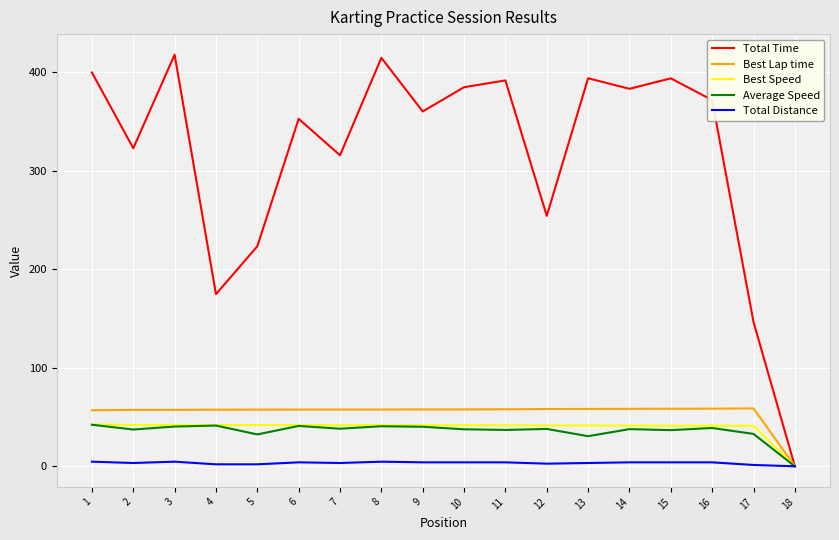

Is the value of Average Speed at 2 greater than the value of Best Lap time at 6?

No